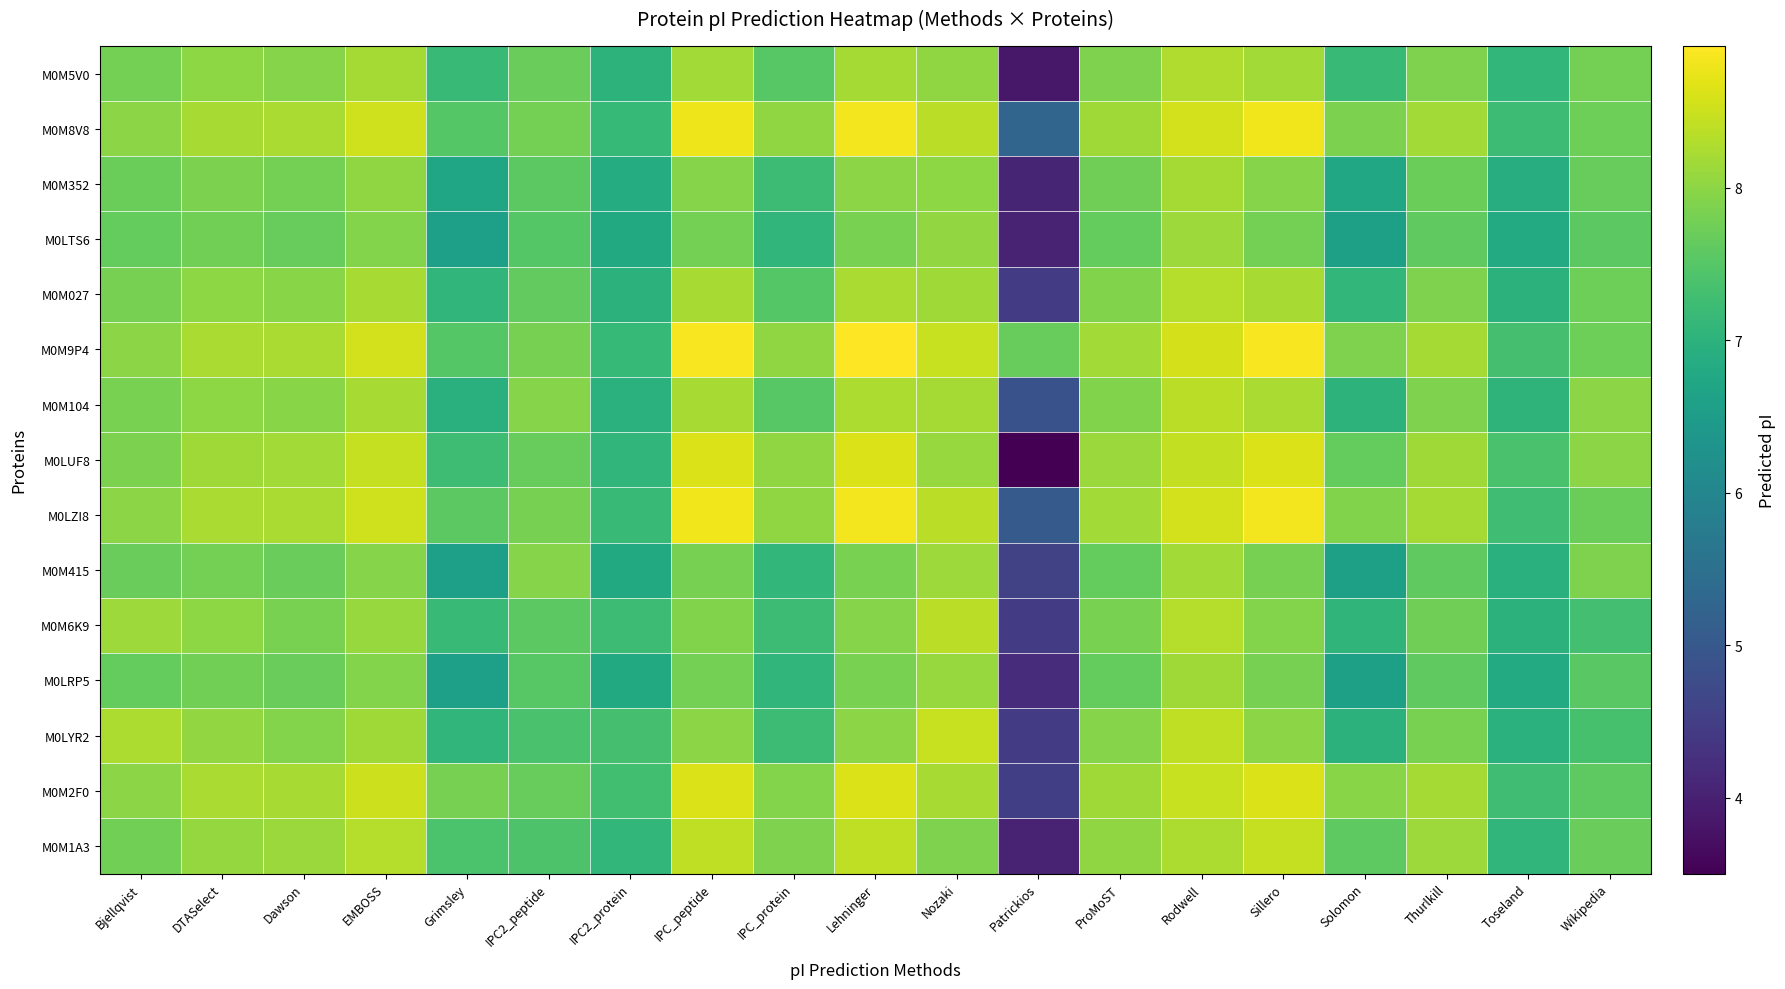

At which category is the sum across all series the highest?

Rodwell